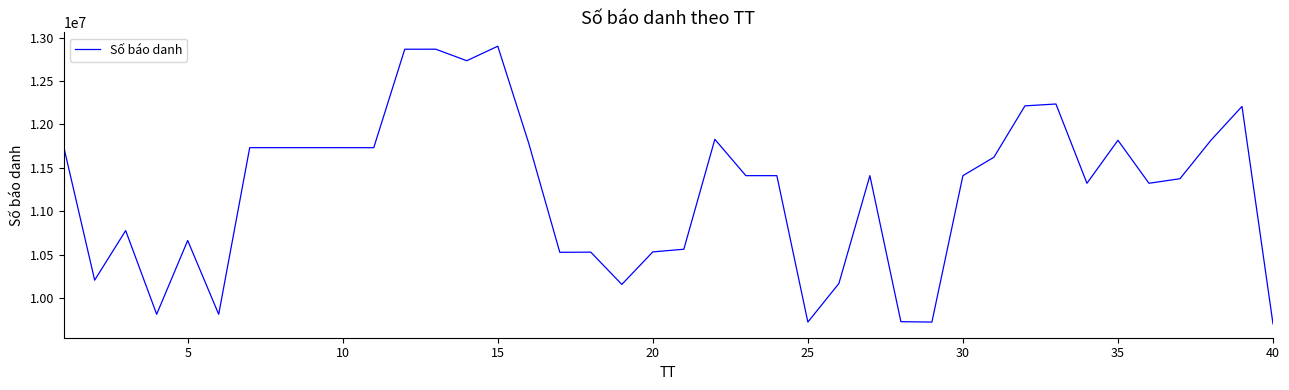

What is the greatest value displayed?

12900963